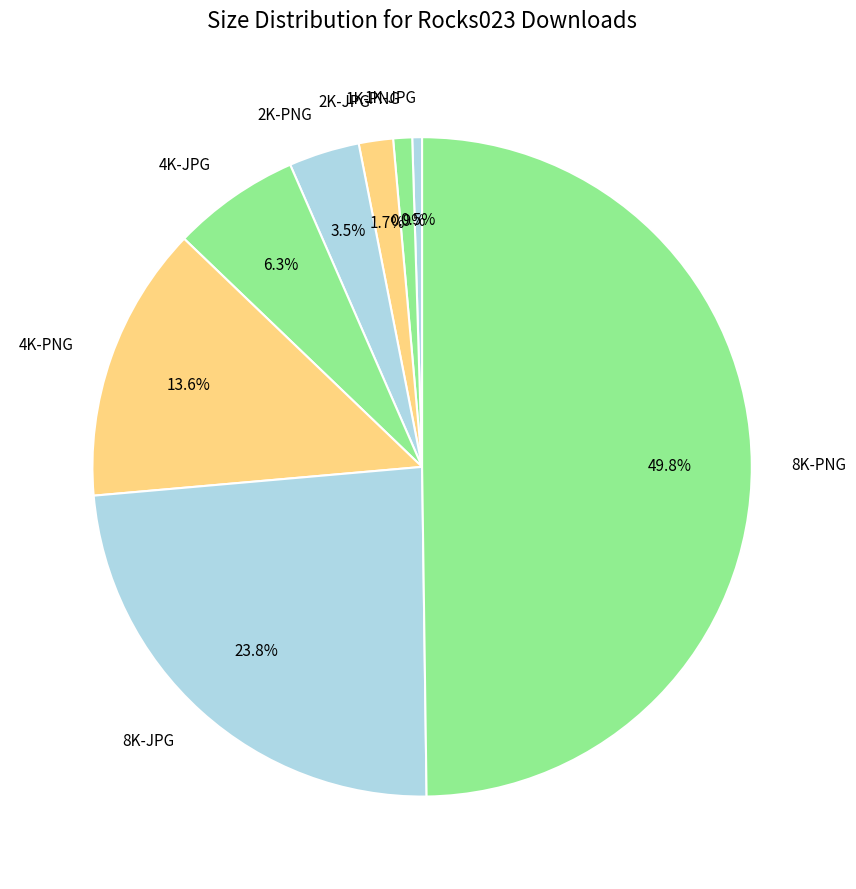

Which slice is the largest?

8K-PNG